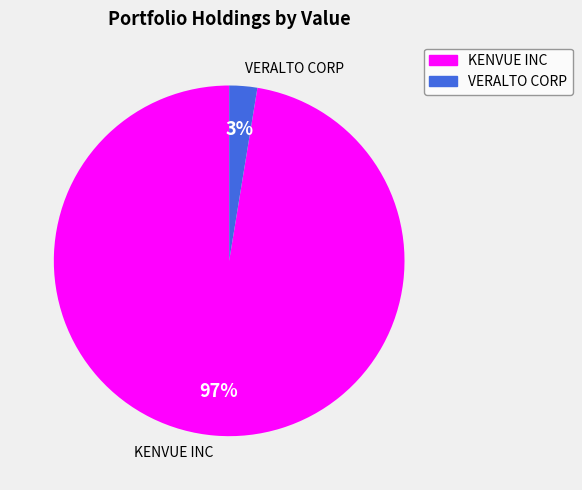

Which category has the smallest portion of the pie?

VERALTO CORP